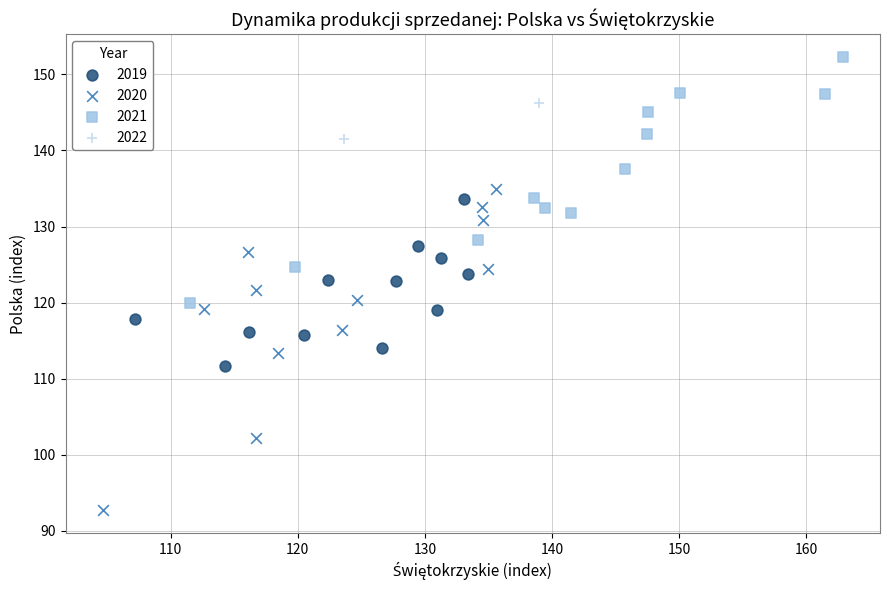

Which series has the largest Y range (max minus min)?

2020